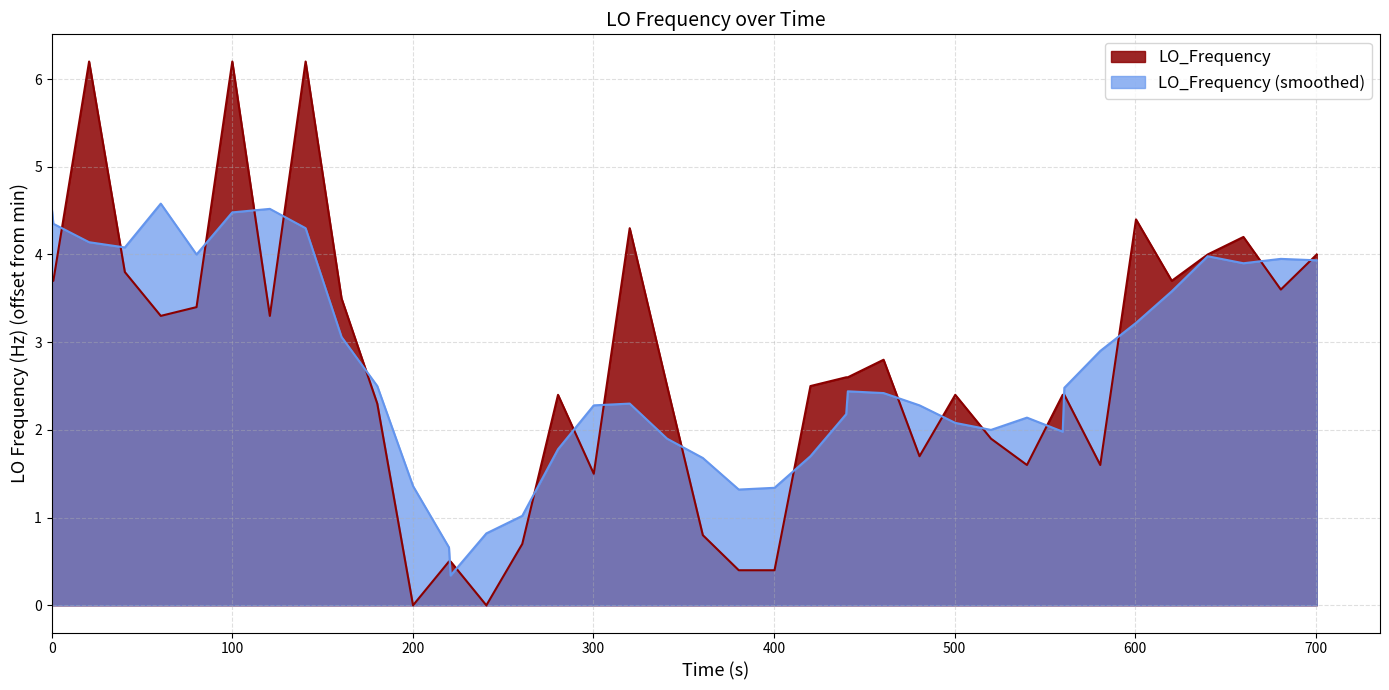

List the series in order of their peak value, highest first.

LO_Frequency, LO_Frequency (smoothed)